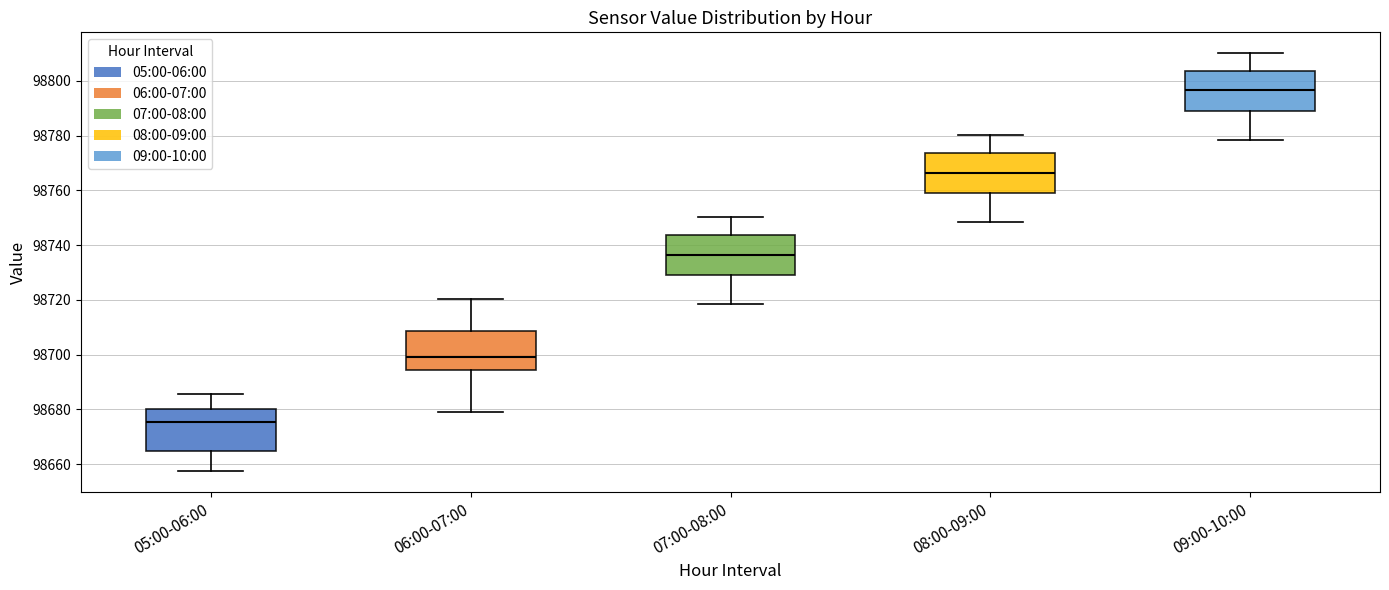

Reading left to right, read every box against the y-axis: the position of its median line, the range the box covers, and the ends of its whiskers. The values are not printed on the chart, so give them approximately, as read against the axis.

05:00-06:00: median 98676, box 98664 to 98680, whiskers 98658 to 98686
06:00-07:00: median 98700, box 98694 to 98708, whiskers 98678 to 98720
07:00-08:00: median 98736, box 98728 to 98744, whiskers 98718 to 98750
08:00-09:00: median 98766, box 98758 to 98774, whiskers 98748 to 98780
09:00-10:00: median 98796, box 98788 to 98804, whiskers 98778 to 98810